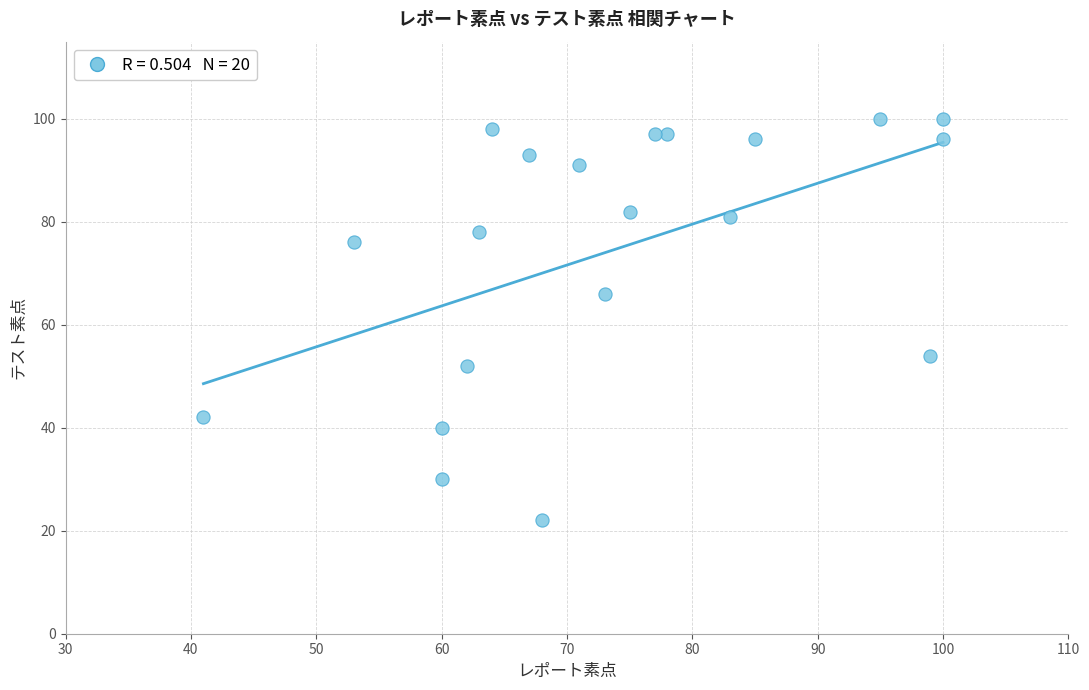

What Y value in the scatter plot is closest to 61?

66